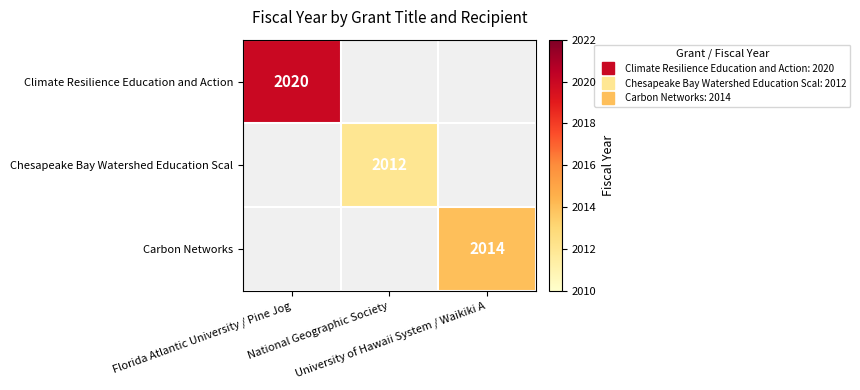

How many positive values does the Climate Resilience Education and Action series have?

1